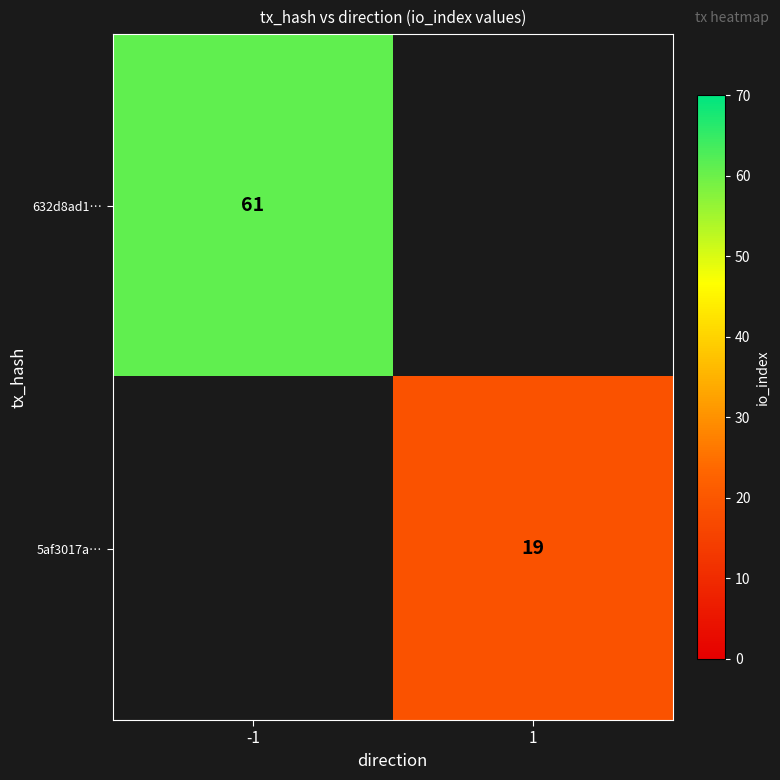

The 632d8ad1… series shows 61 at -1. True or false?

True